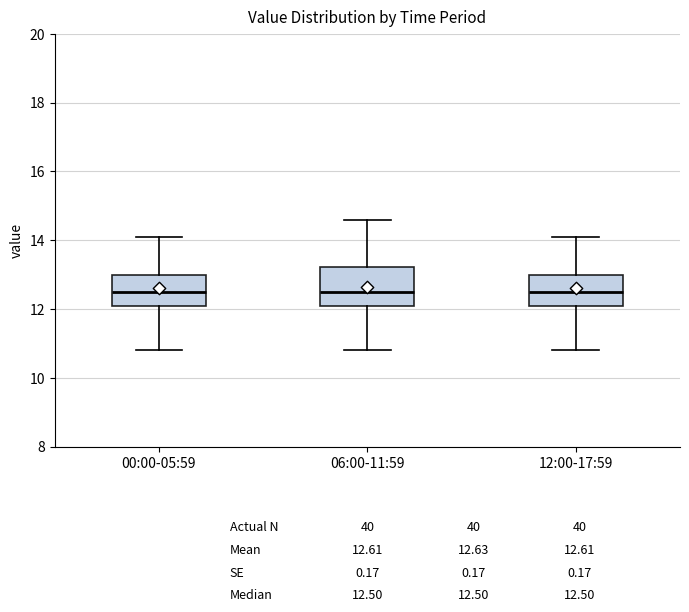

Which box is the tallest, from its lower edge to its upper edge?

06:00-11:59